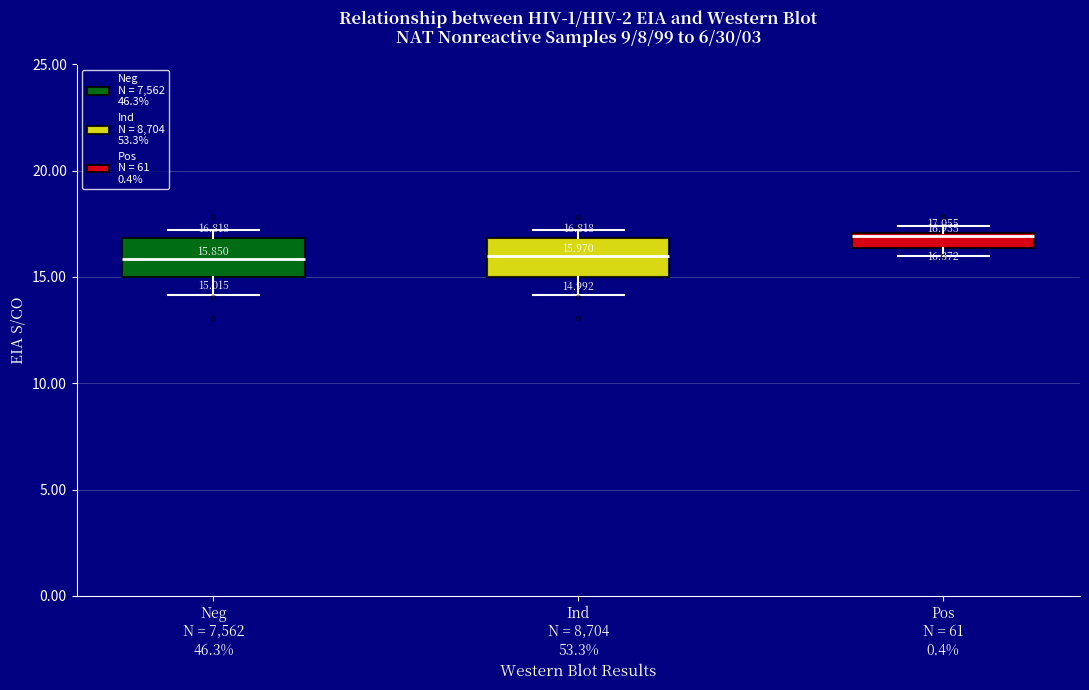

Which box's median line is the highest?

Pos N = 61 0.4%